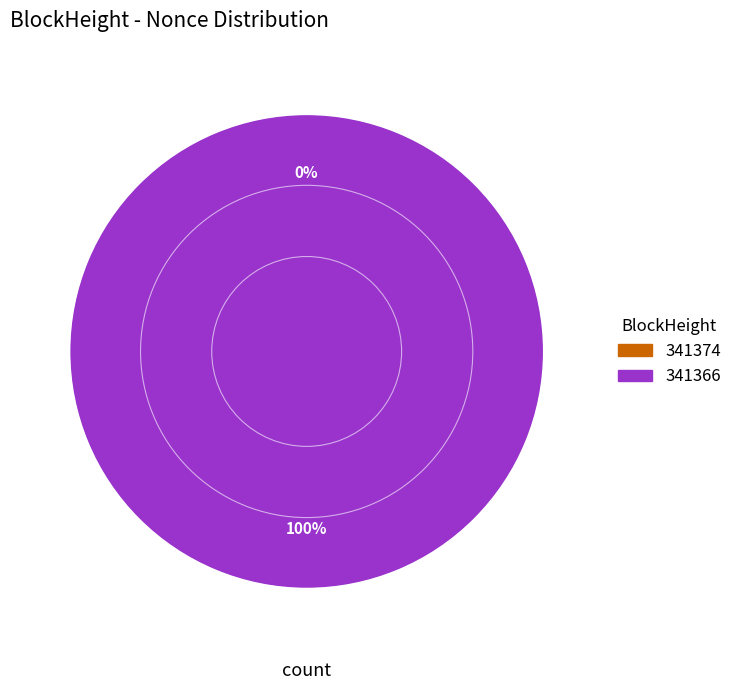

Which slice is the largest?

341366